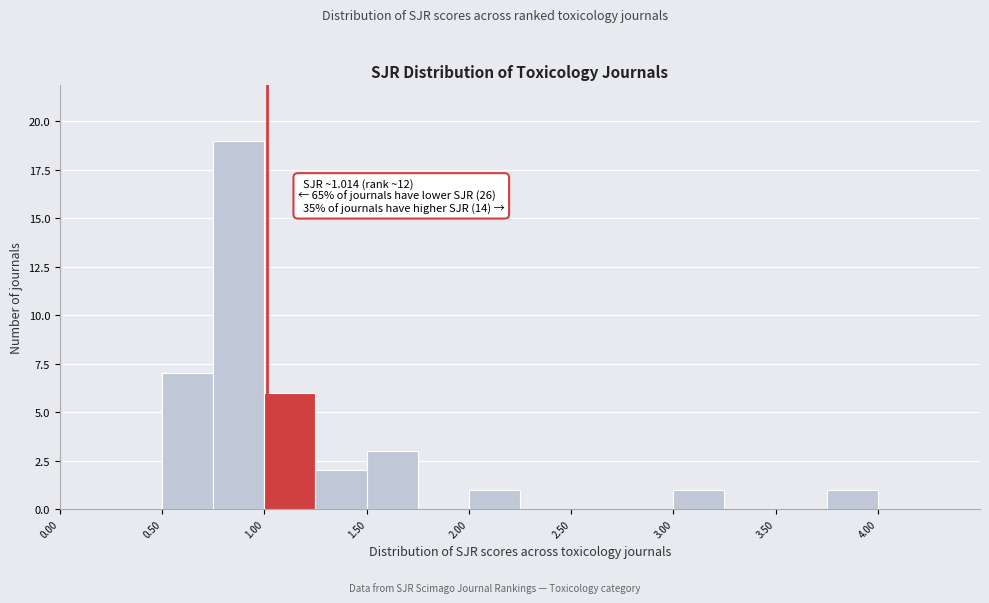

Over which range of the x-axis is the bar tallest?

0.75 to 1.00